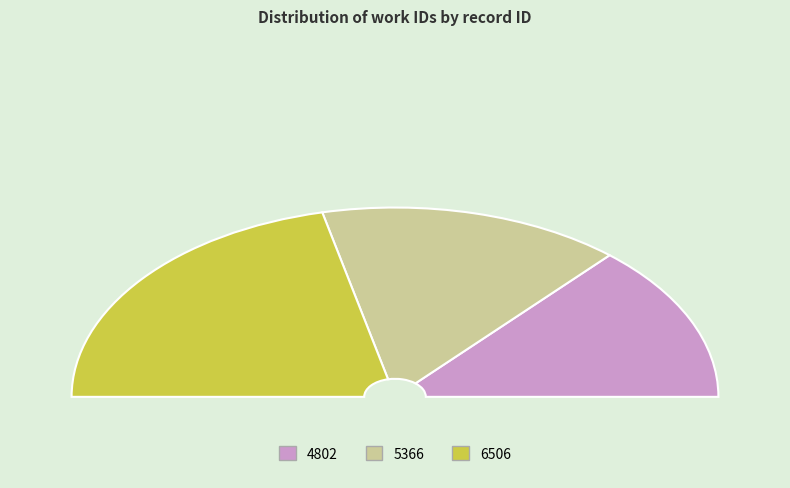

Is 6506 the majority of the pie?

No